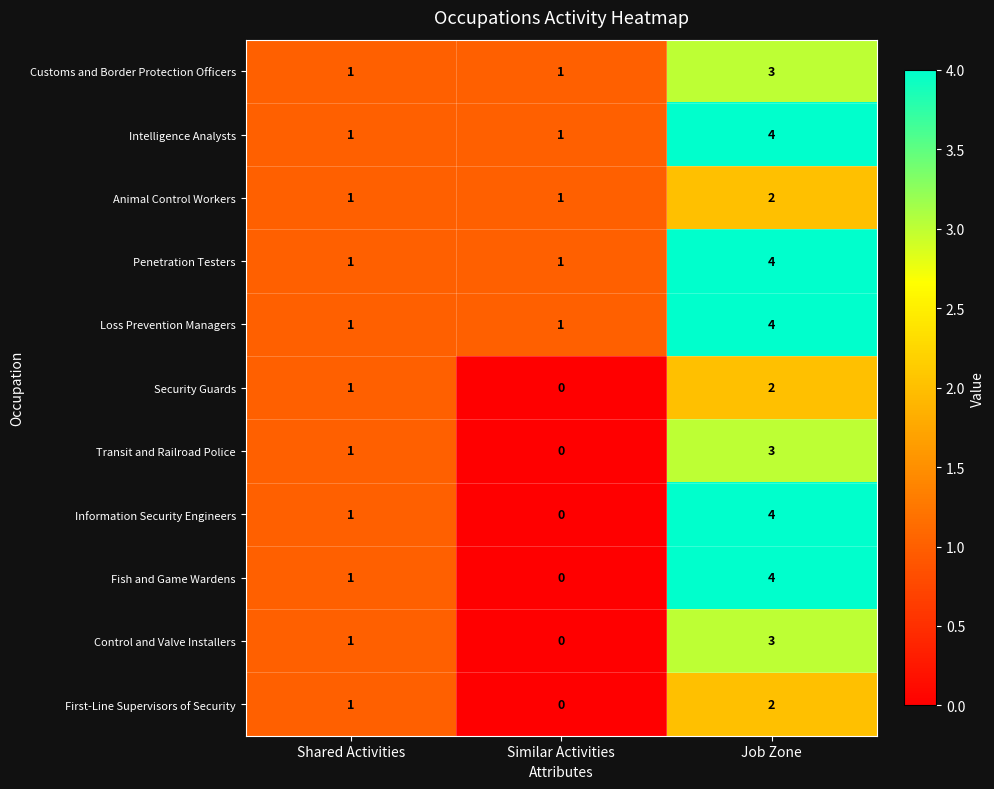

What is the difference between the Intelligence Analysts values at Similar Activities and Job Zone?

3